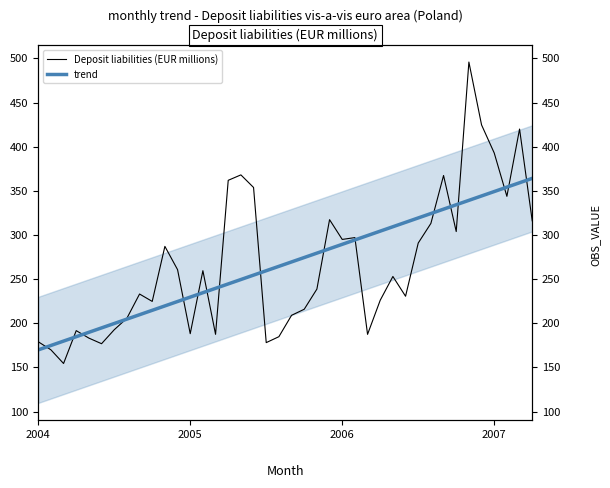

At which category is the sum across all series the highest?

34